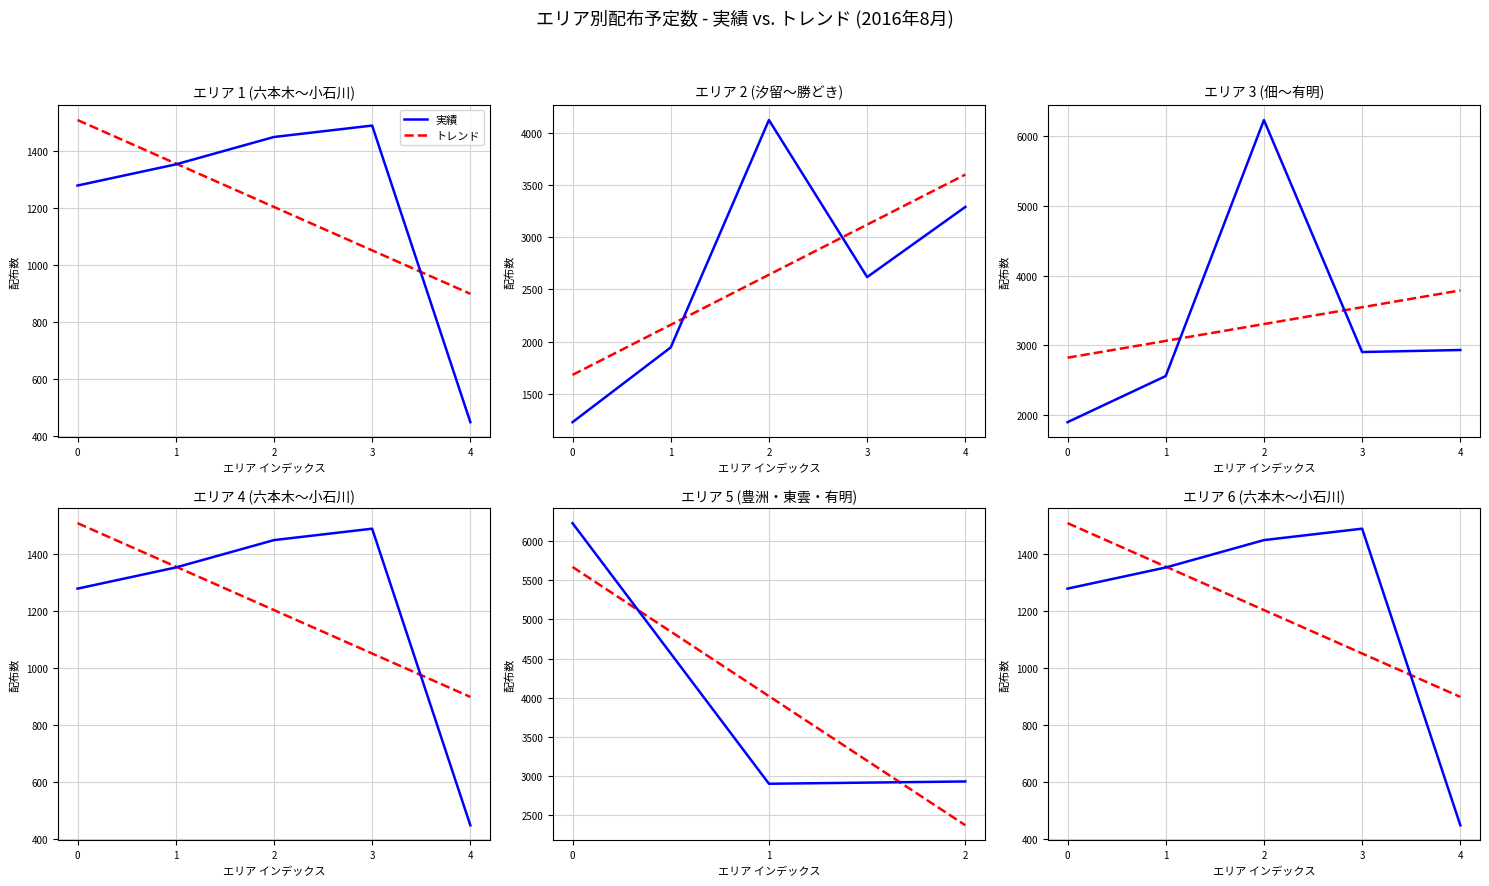

How many lines are shown in the chart?

2